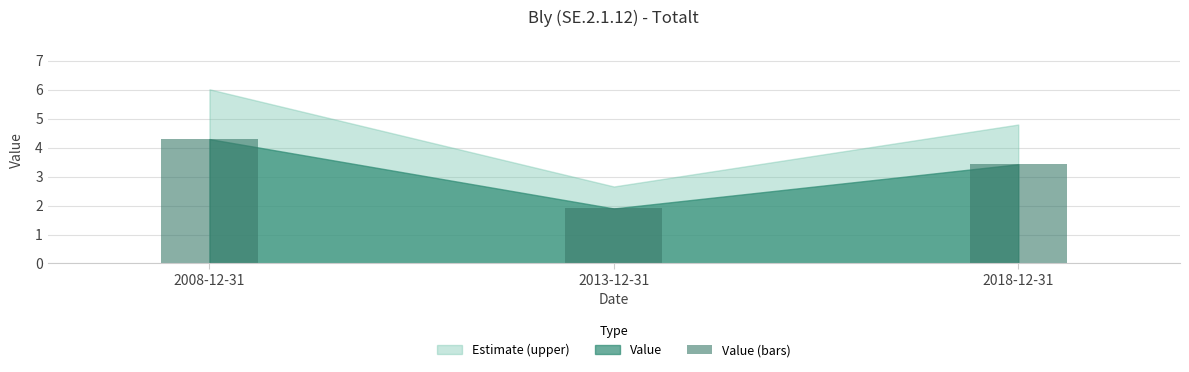

Does the chart contain stacked bars?

No